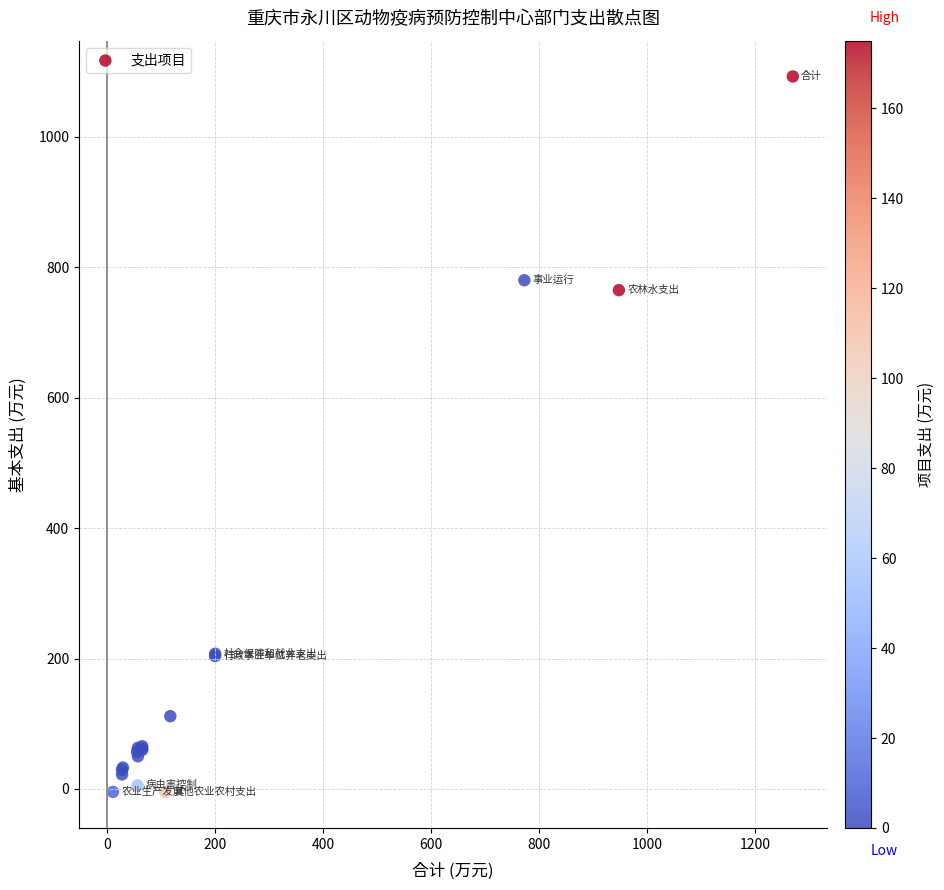

What Y value in the scatter plot is closest to 543?

765.0